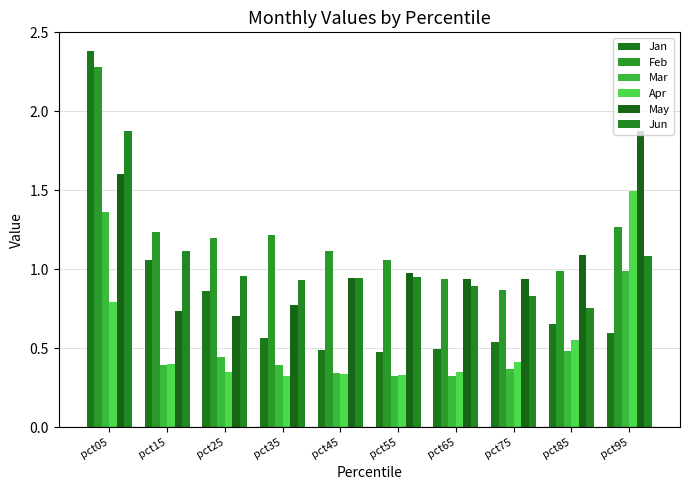

What is the average value of the Jan series?

0.8